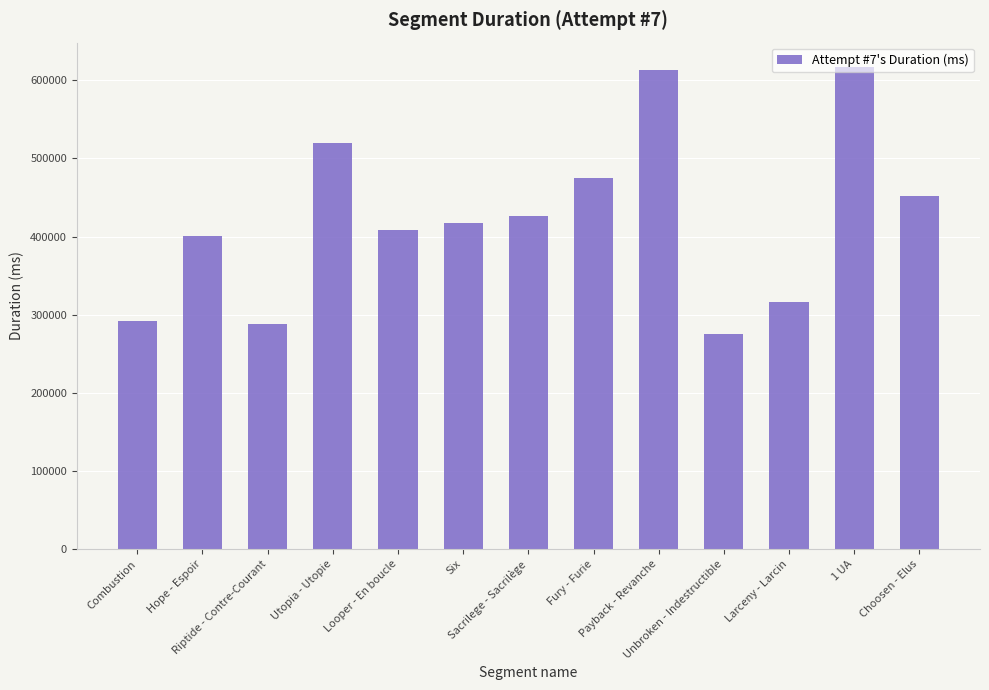

What is the maximum value shown in the chart?

617371